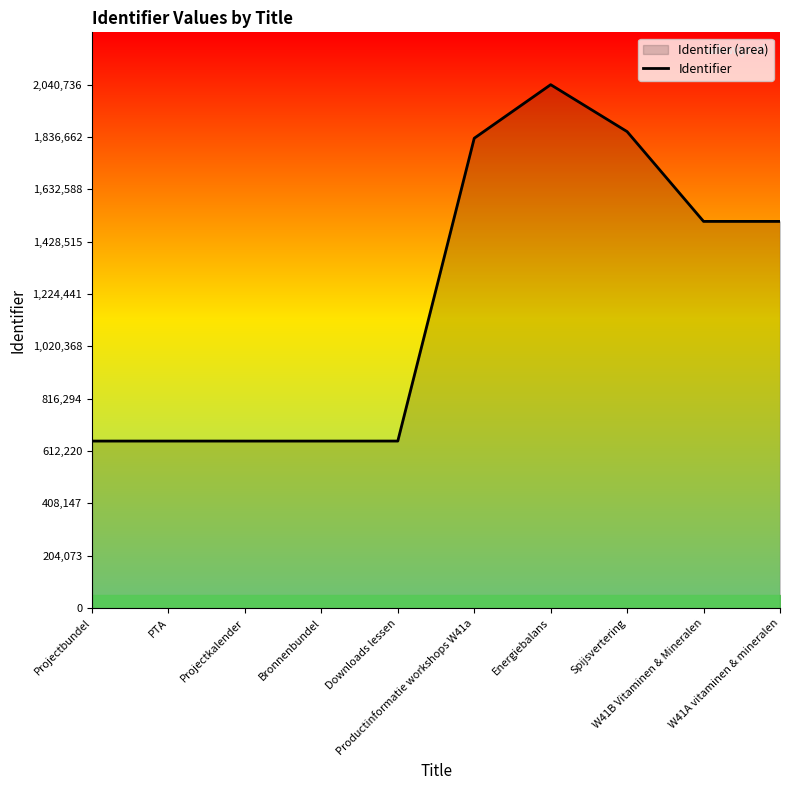

Reading left to right, extract all data points from this chart.

651325	651380	651326	651327	651381	1831935	2040736	1857743	1507732	1507715